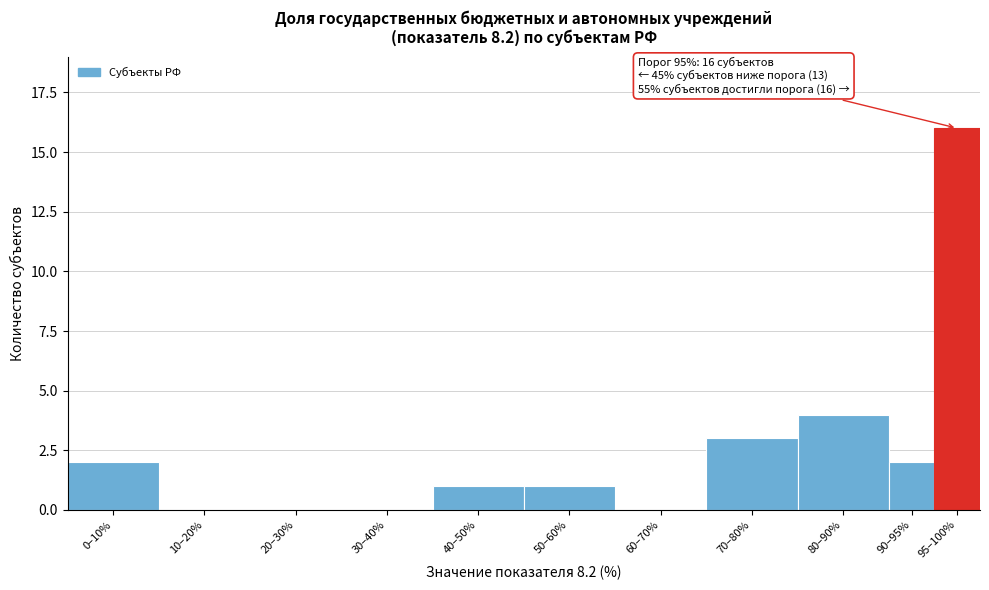

Reading right to left, extract all data points from this chart.

95–100%=16	90–95%=2	80–90%=4	70–80%=3	60–70%=0	50–60%=1	40–50%=1	30–40%=0	20–30%=0	10–20%=0	0–10%=2